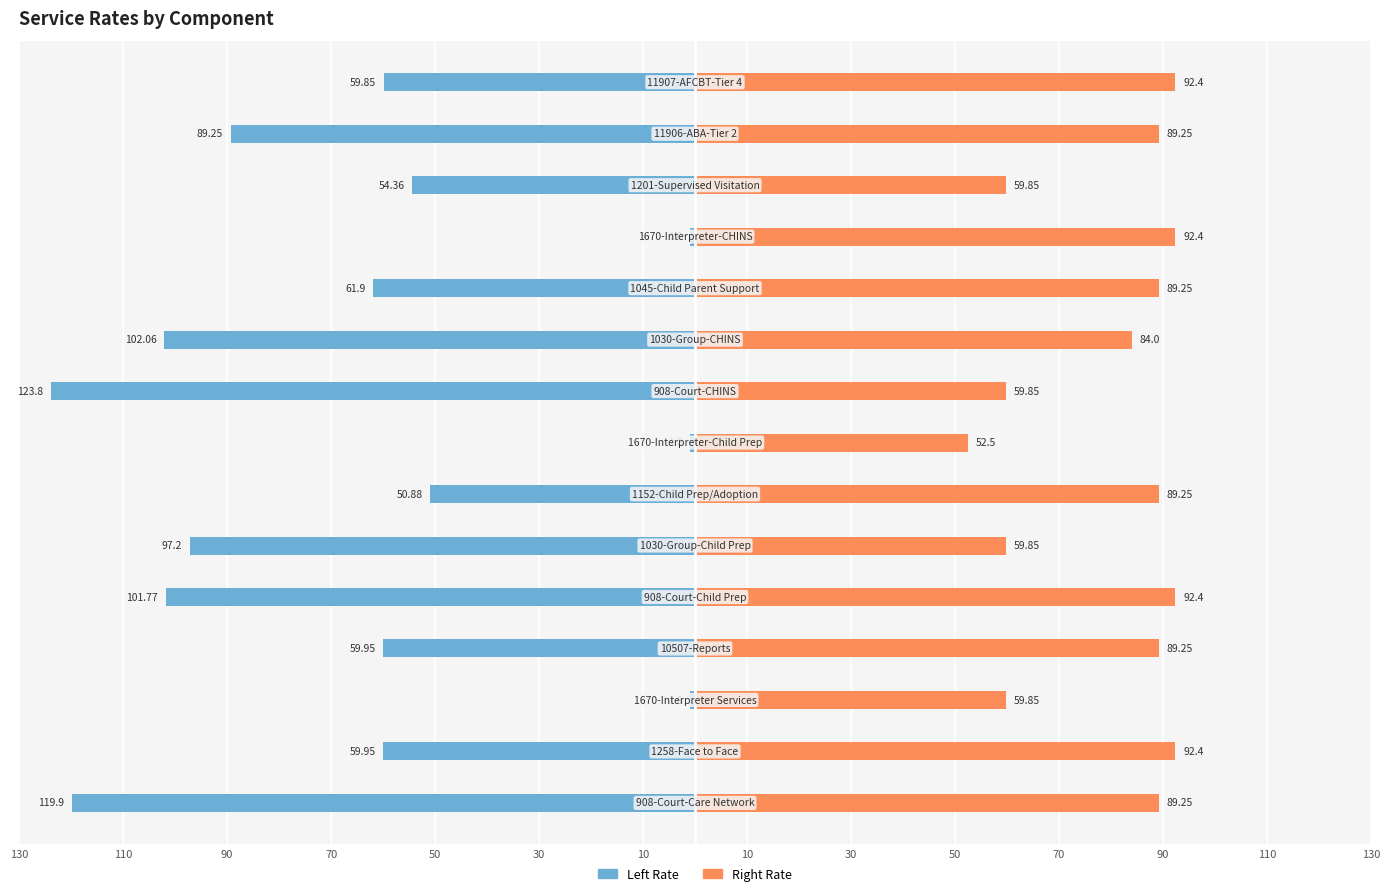

How many bars are there in total?

30